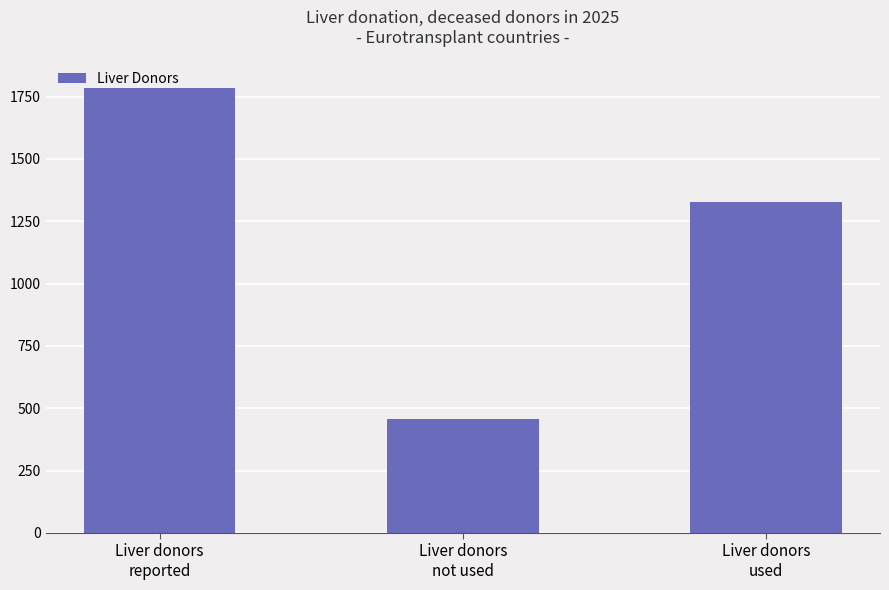

Reading left to right, extract all data points from this chart.

Liver donors
reported=1783	Liver donors
not used=457	Liver donors
used=1326